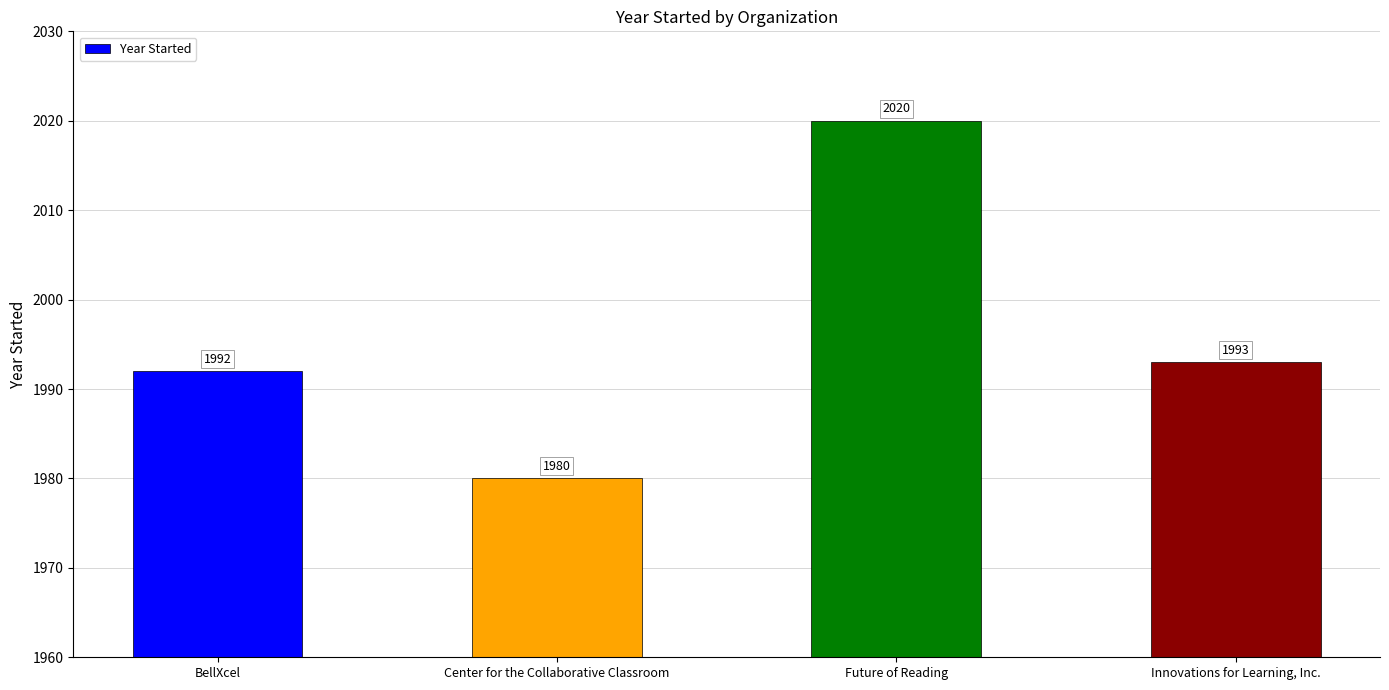

What is the change in value from Future of Reading to Innovations for Learning, Inc.?

-27